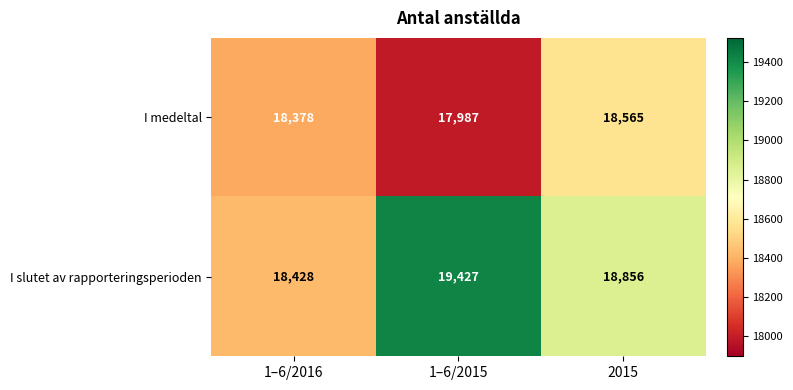

Reading left to right, what are all the values shown in this chart?

I medeltal: 18378	17987	18565
I slutet av rapporteringsperioden: 18428	19427	18856